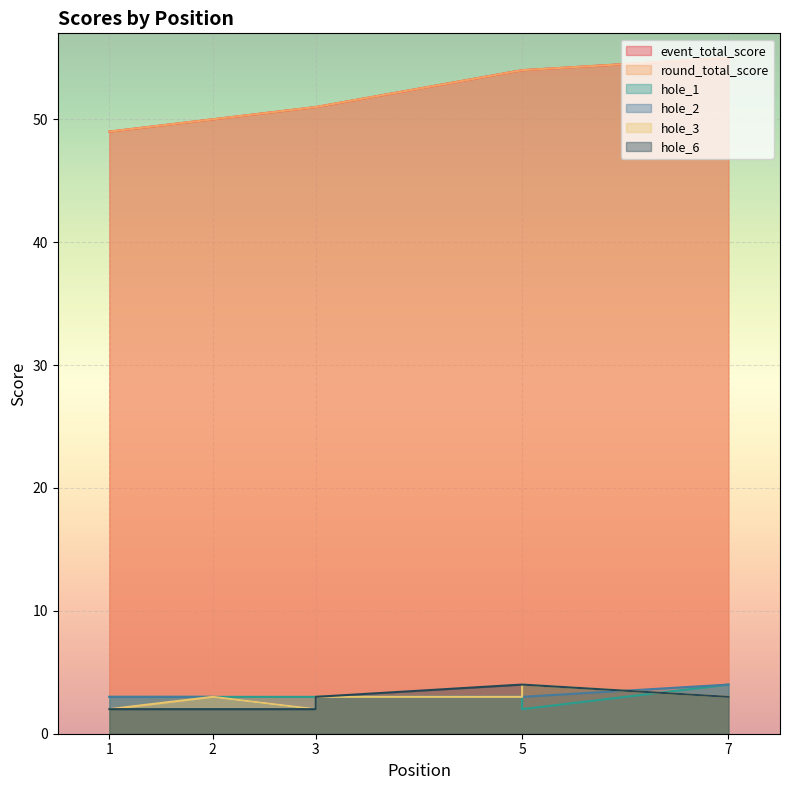

Between 5 and 1, which is larger?

5